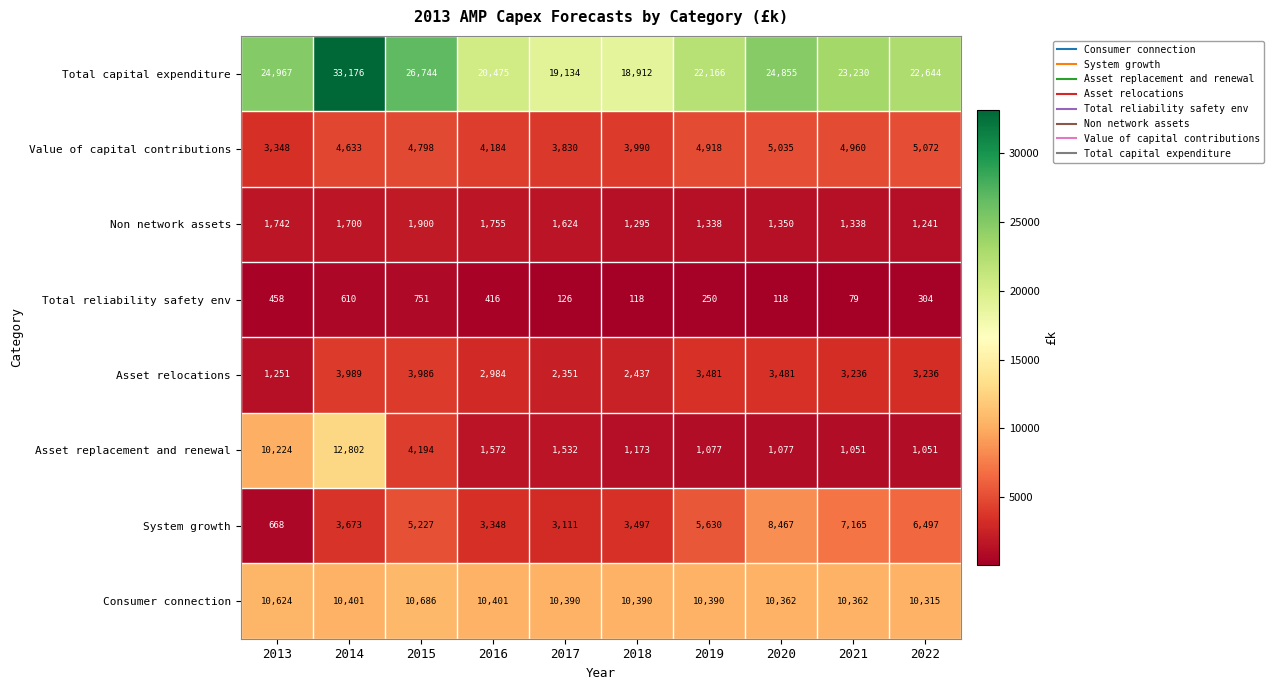

True or false: Asset relocations has a value of 3236 at 2021.

True